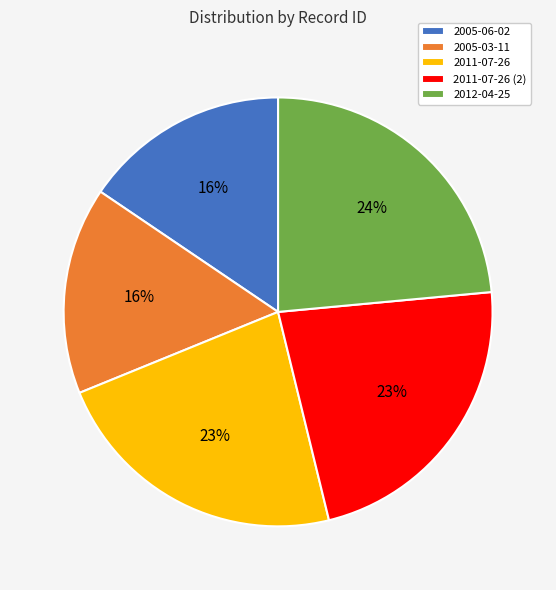

Which category has the biggest portion of the pie?

2012-04-25